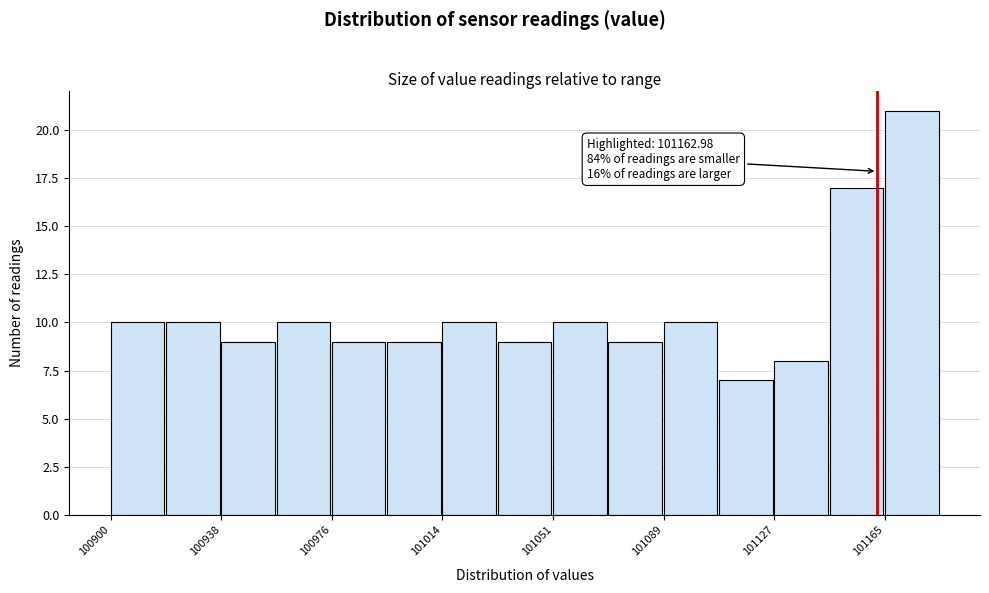

Around what value on the x-axis is the tallest bar? Give the approximate position of its centre, as read against the axis.

101175